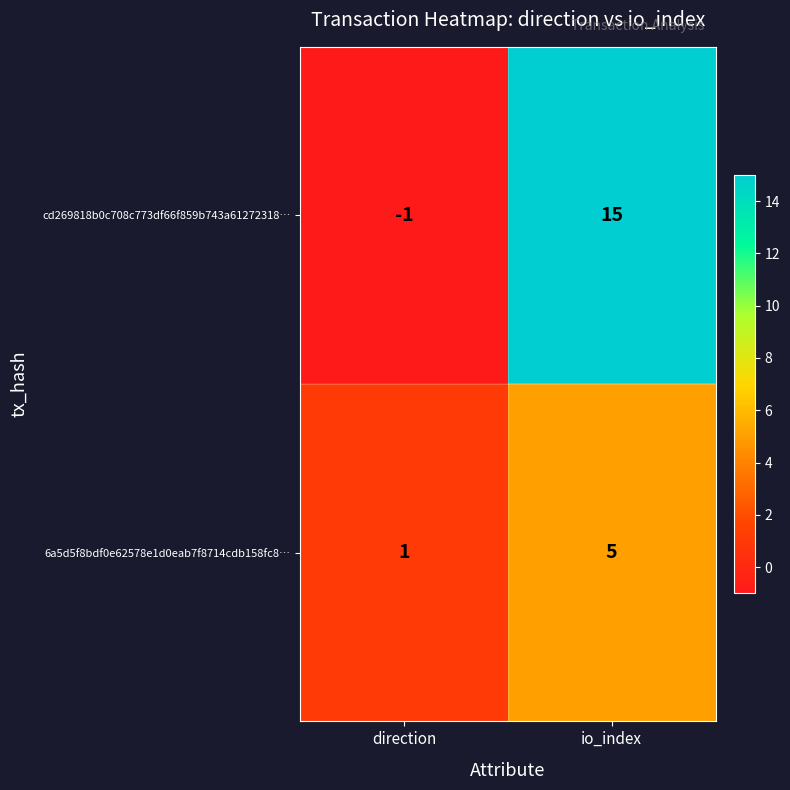

At how many categories does at least one series exceed 0?

2